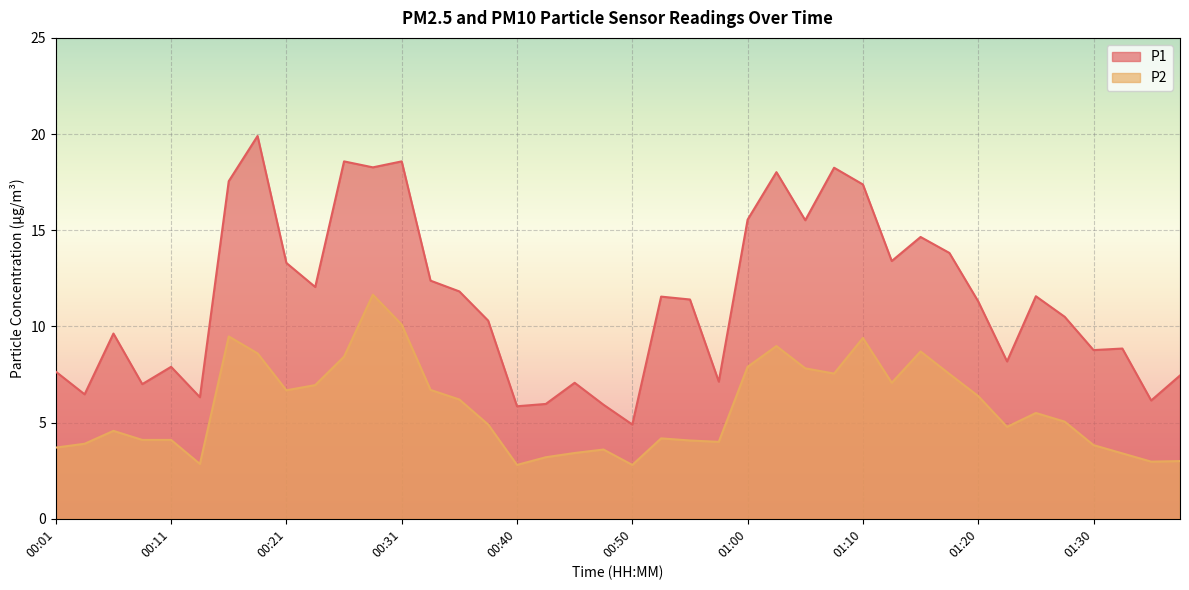

Is the value of P1 at 01:05 greater than the value of P2 at 01:25?

Yes